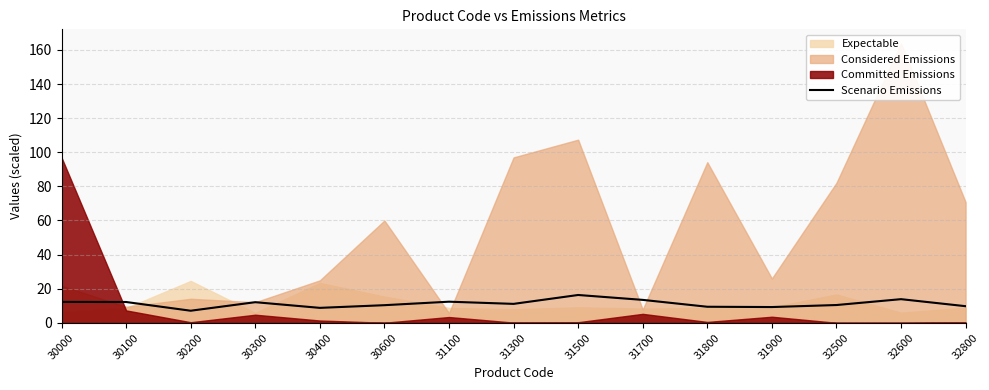

Approximately how many times larger is the value at 31900 compared to 30200?

1.3